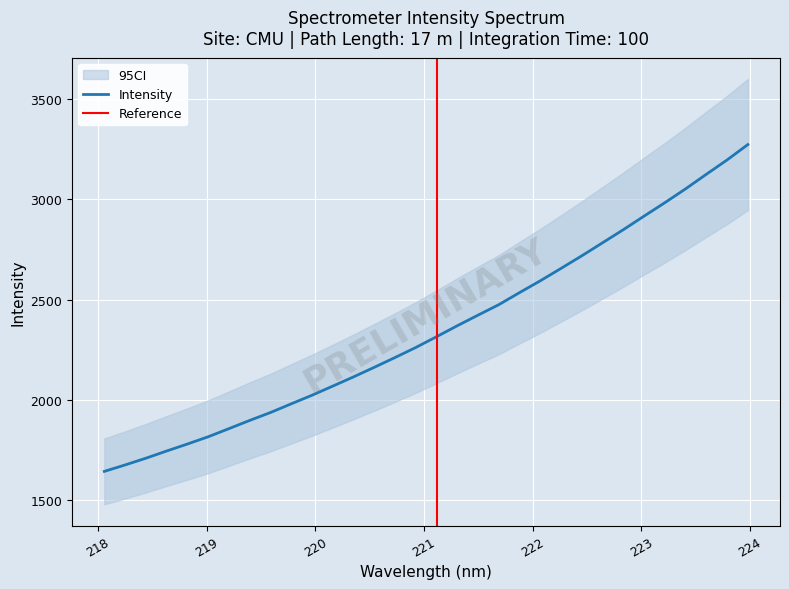

How many data points are above 2314?

16